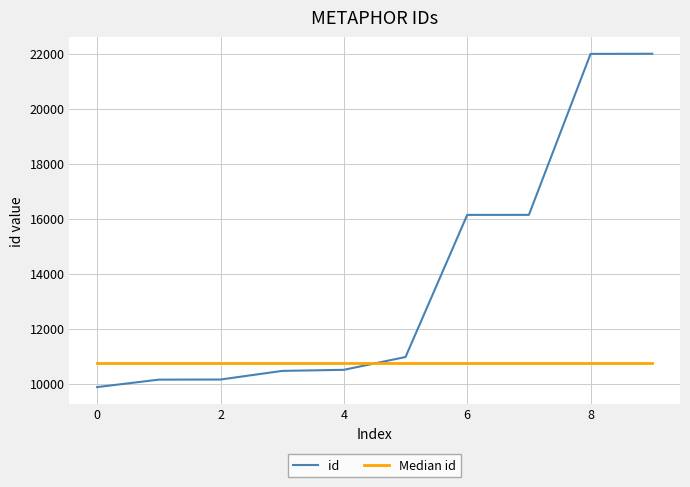

Which series has the largest total across all categories?

id